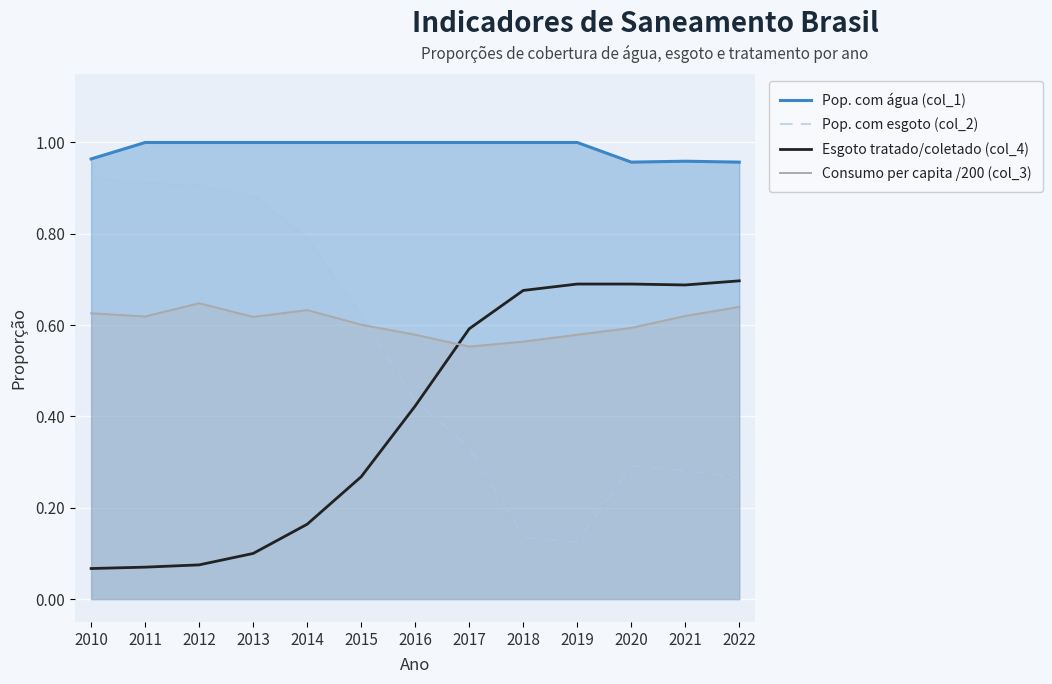

True or false: Pop. com água (col_1) has a value of 1.8 at 2015.

False